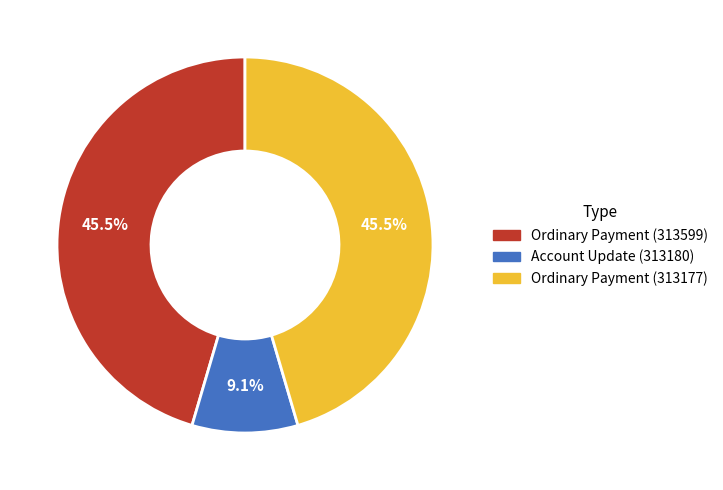

To the nearest percent, what is the difference between the largest and smallest slice percentages?

36%